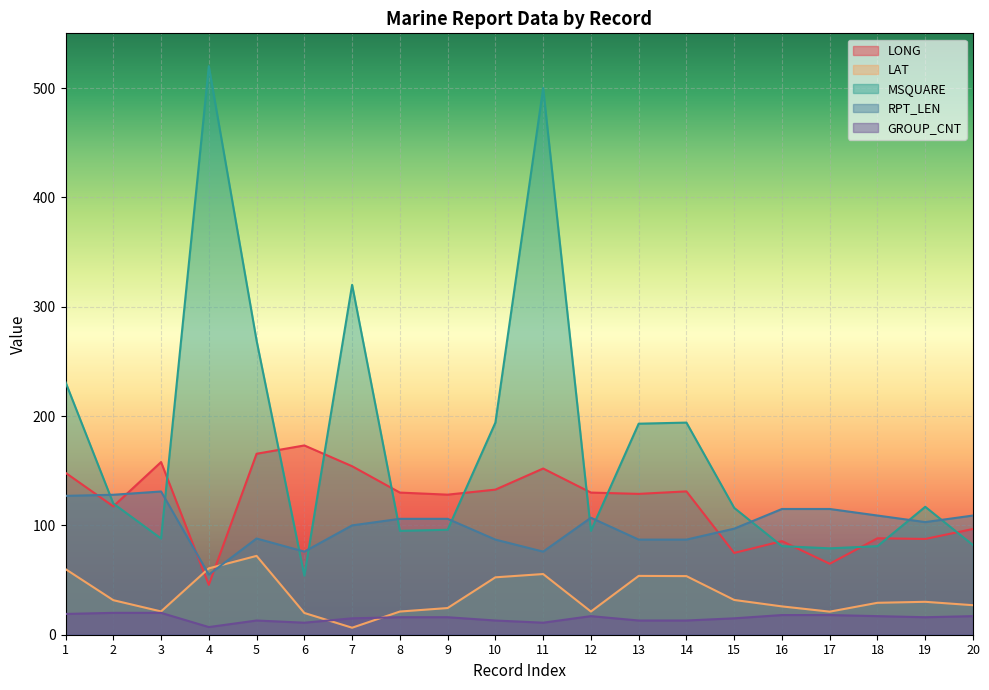

How many lines are shown in the chart?

5